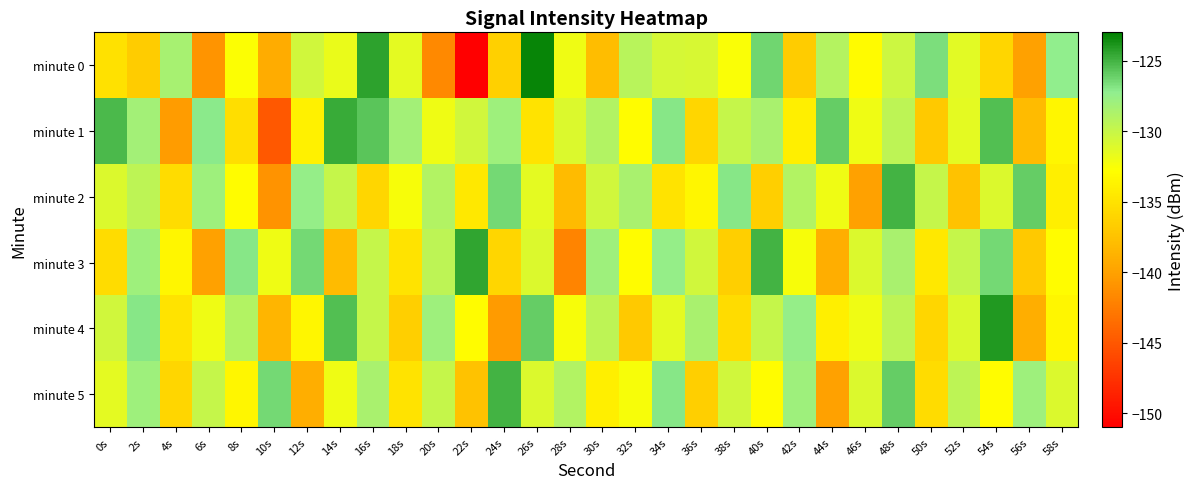

Reading right to left, extract all data points from this chart.

minute 0: 58s=-127.4	56s=-140.0	54s=-136.0	52s=-131.3	50s=-126.7	48s=-130.3	46s=-133.2	44s=-129.1	42s=-136.7	40s=-126.3	38s=-132.6	36s=-130.8	34s=-130.7	32s=-129.3	30s=-138.0	28s=-132.0	26s=-123.2	24s=-136.4	22s=-151.0	20s=-141.6	18s=-131.5	16s=-124.3	14s=-131.8	12s=-130.5	10s=-139.3	8s=-132.7	6s=-140.9	4s=-128.5	2s=-136.7	0s=-135.1
minute 1: 58s=-133.5	56s=-138.0	54s=-125.5	52s=-131.5	50s=-137.0	48s=-129.5	46s=-132.0	44s=-126.0	42s=-134.0	40s=-128.5	38s=-130.0	36s=-136.0	34s=-127.0	32s=-133.0	30s=-129.0	28s=-131.0	26s=-135.0	24s=-128.0	22s=-130.5	20s=-132.0	18s=-128.2	16s=-125.7	14s=-124.7	12s=-133.9	10s=-144.9	8s=-135.4	6s=-127.1	4s=-140.3	2s=-128.2	0s=-125.2
minute 2: 58s=-134.0	56s=-126.0	54s=-131.0	52s=-137.5	50s=-130.0	48s=-125.0	46s=-140.0	44s=-132.0	42s=-129.0	40s=-136.5	38s=-127.0	36s=-133.5	34s=-135.0	32s=-128.5	30s=-130.5	28s=-138.0	26s=-131.5	24s=-126.5	22s=-134.5	20s=-129.0	18s=-132.5	16s=-136.0	14s=-130.0	12s=-127.5	10s=-141.0	8s=-133.0	6s=-128.0	4s=-135.5	2s=-129.5	0s=-131.0
minute 3: 58s=-133.0	56s=-137.0	54s=-126.5	52s=-130.0	50s=-134.5	48s=-128.5	46s=-131.0	44s=-139.0	42s=-132.5	40s=-125.0	38s=-136.5	36s=-130.5	34s=-127.5	32s=-133.0	30s=-128.0	28s=-142.0	26s=-131.0	24s=-136.0	22s=-124.5	20s=-129.5	18s=-135.0	16s=-130.0	14s=-138.0	12s=-126.5	10s=-132.0	8s=-127.0	6s=-140.0	4s=-133.5	2s=-128.0	0s=-135.5
minute 4: 58s=-133.5	56s=-139.0	54s=-124.0	52s=-131.0	50s=-136.0	48s=-129.5	46s=-132.0	44s=-134.0	42s=-127.5	40s=-130.0	38s=-135.5	36s=-128.5	34s=-131.5	32s=-137.0	30s=-129.5	28s=-132.5	26s=-126.0	24s=-140.5	22s=-133.0	20s=-128.0	18s=-136.5	16s=-130.0	14s=-125.5	12s=-133.5	10s=-138.5	8s=-129.0	6s=-132.0	4s=-135.0	2s=-127.0	0s=-130.5
minute 5: 58s=-131.0	56s=-128.0	54s=-133.0	52s=-129.5	50s=-135.5	48s=-126.0	46s=-131.0	44s=-140.0	42s=-128.0	40s=-133.0	38s=-130.5	36s=-136.5	34s=-127.0	32s=-132.5	30s=-134.0	28s=-129.0	26s=-131.0	24s=-125.0	22s=-137.5	20s=-130.0	18s=-135.0	16s=-128.5	14s=-132.0	12s=-139.0	10s=-126.5	8s=-133.5	6s=-130.0	4s=-136.0	2s=-128.0	0s=-131.5